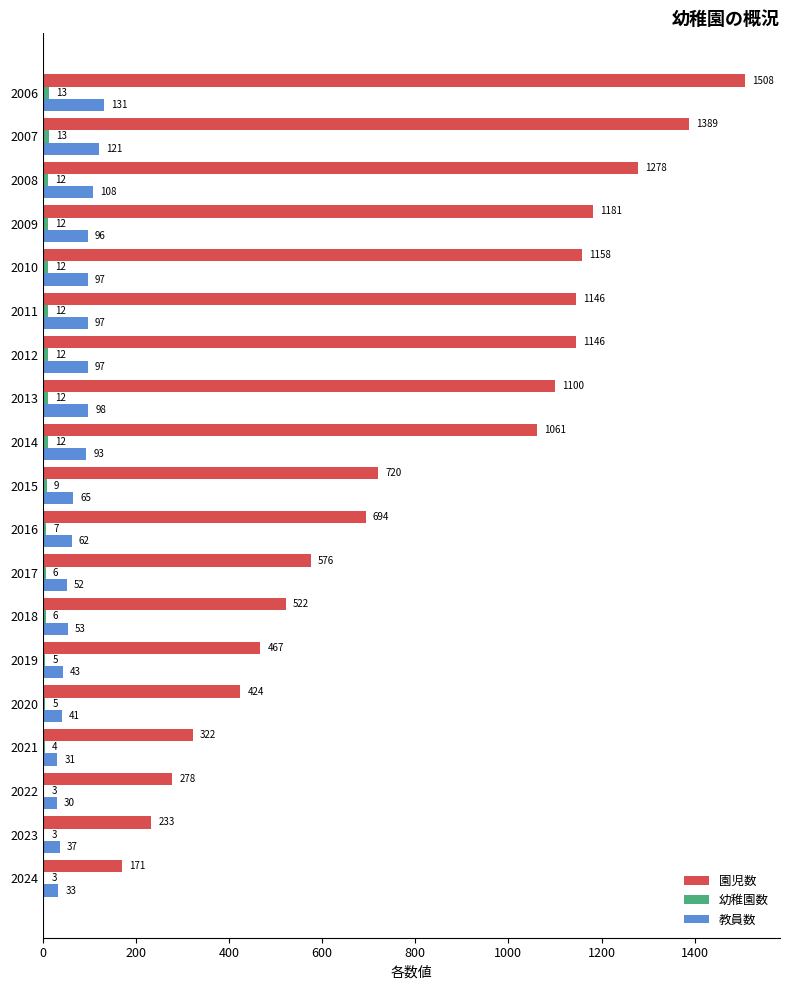

Which category has the highest value in the 教員数 series?

2006